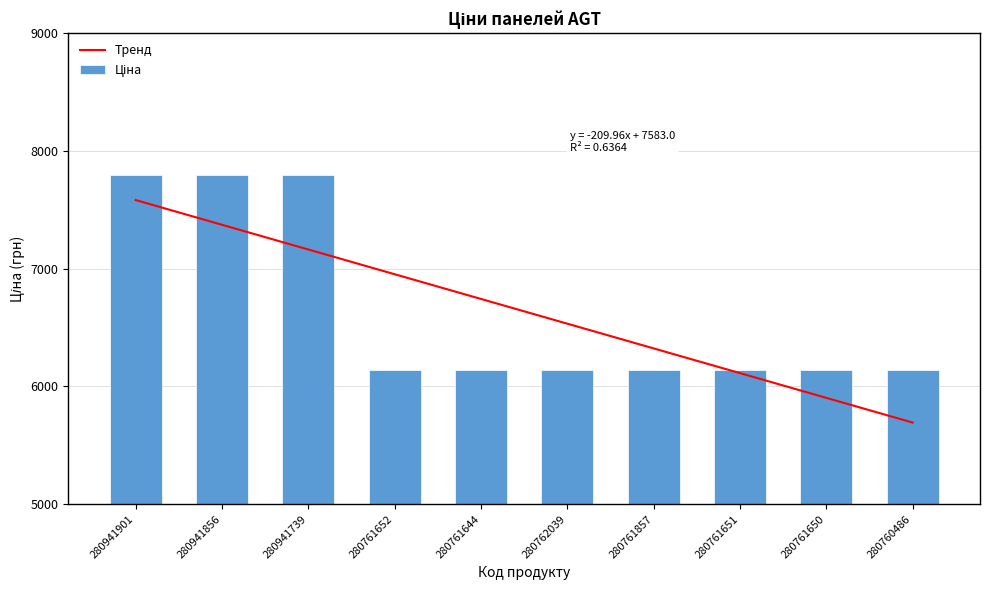

At 280762039, list the series in order from smallest to largest.

Ціна, Тренд